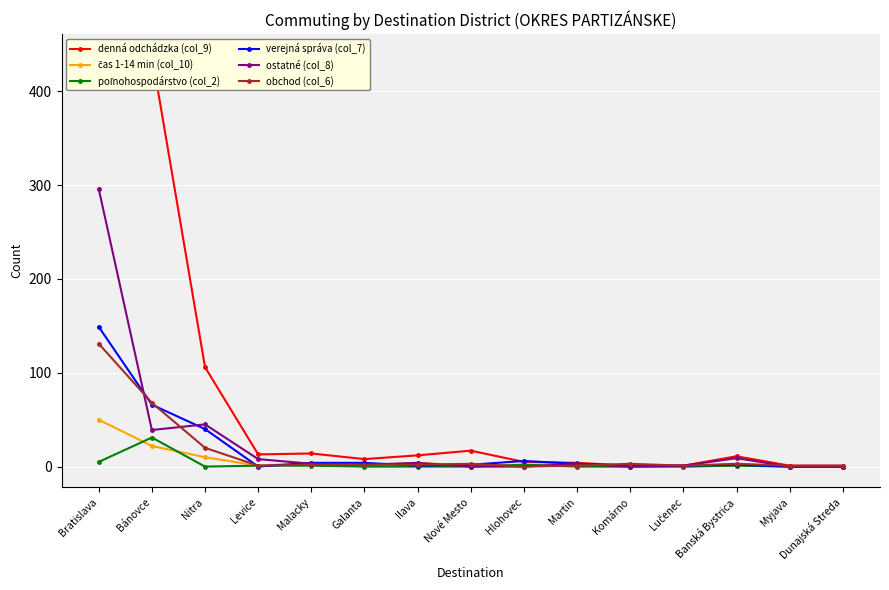

Is the value of ostatné (col_8) at Ilava greater than the value of denná odchádzka (col_9) at Levice?

No